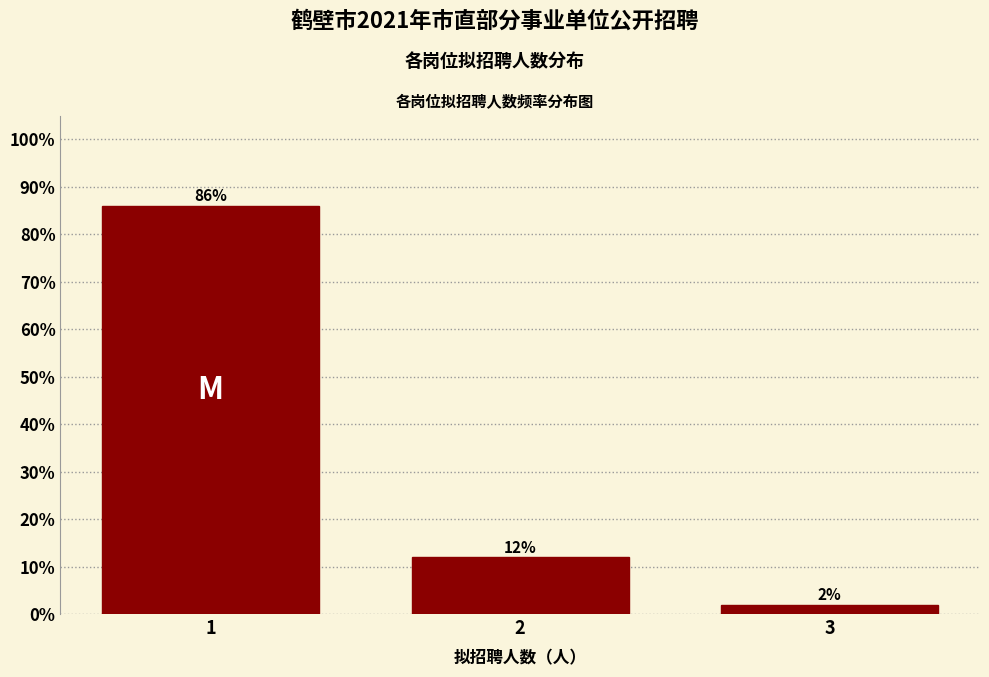

Reading left to right, transcribe all the data shown in this chart.

86	12	2